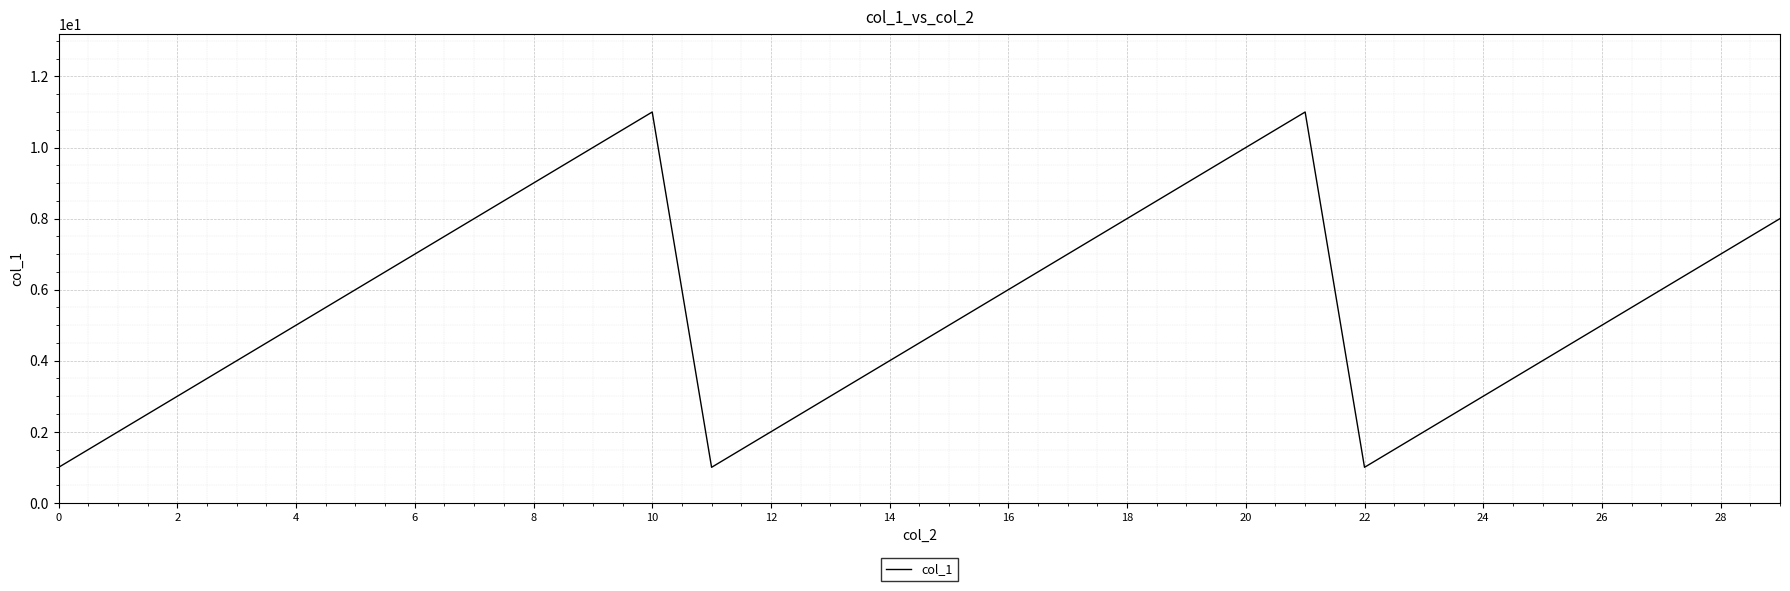

What is the maximum value shown in the chart?

11